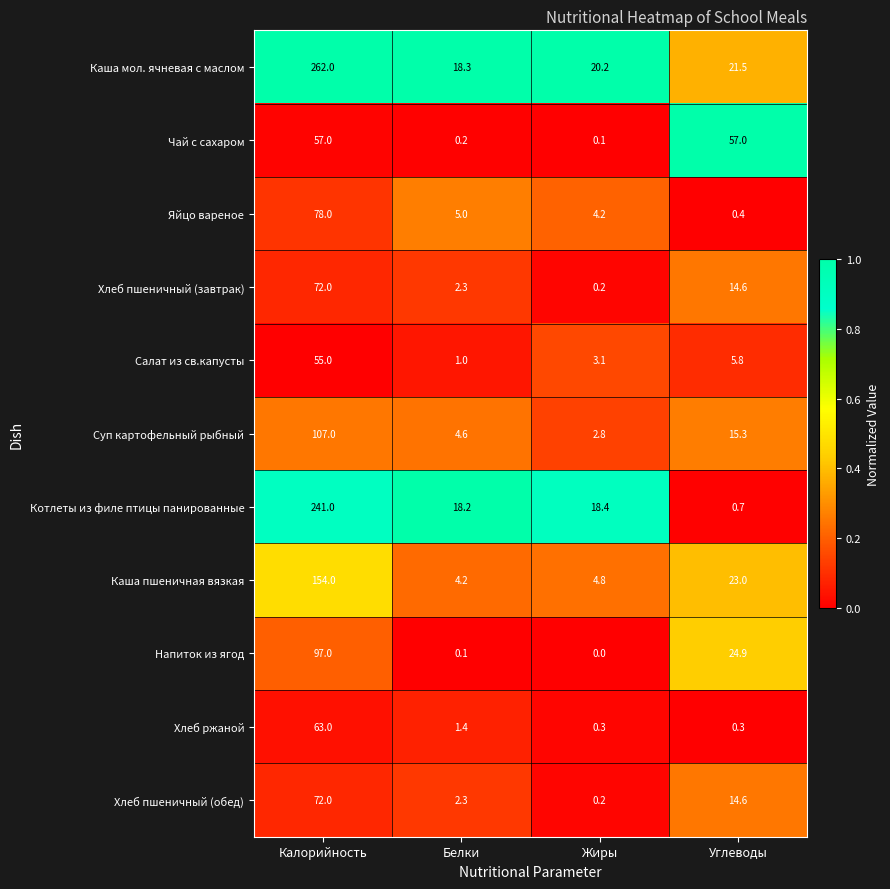

At which label does Каша мол. ячневая с маслом first exceed 21?

Калорийность